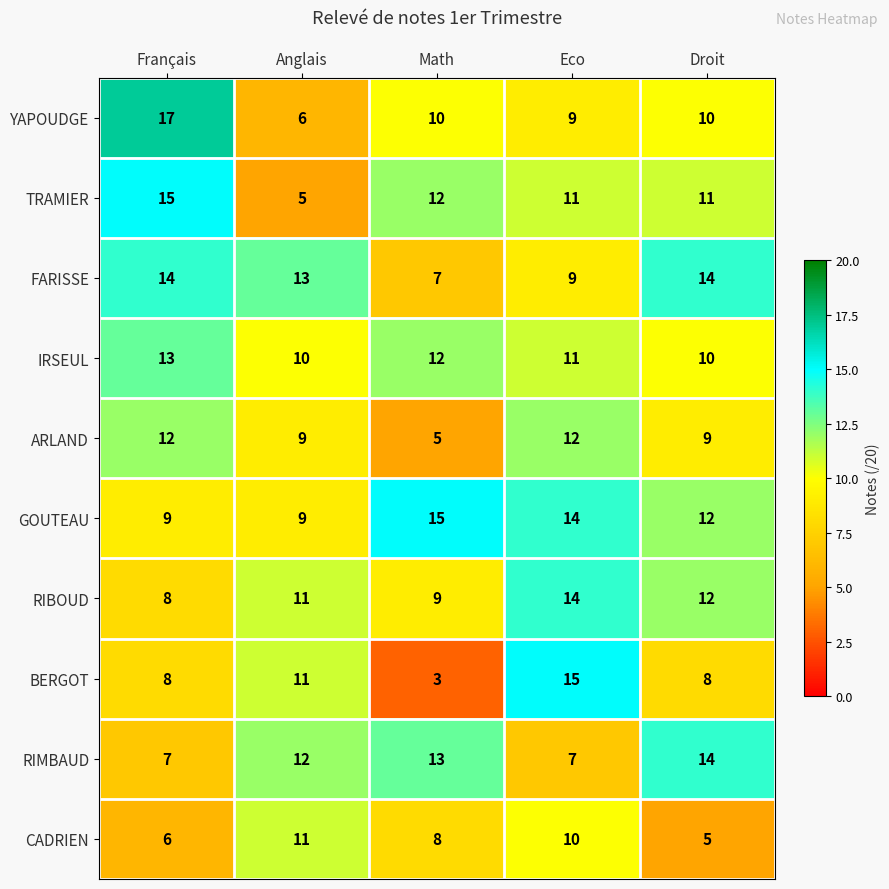

True or false: IRSEUL has a value of 10 at Anglais.

True